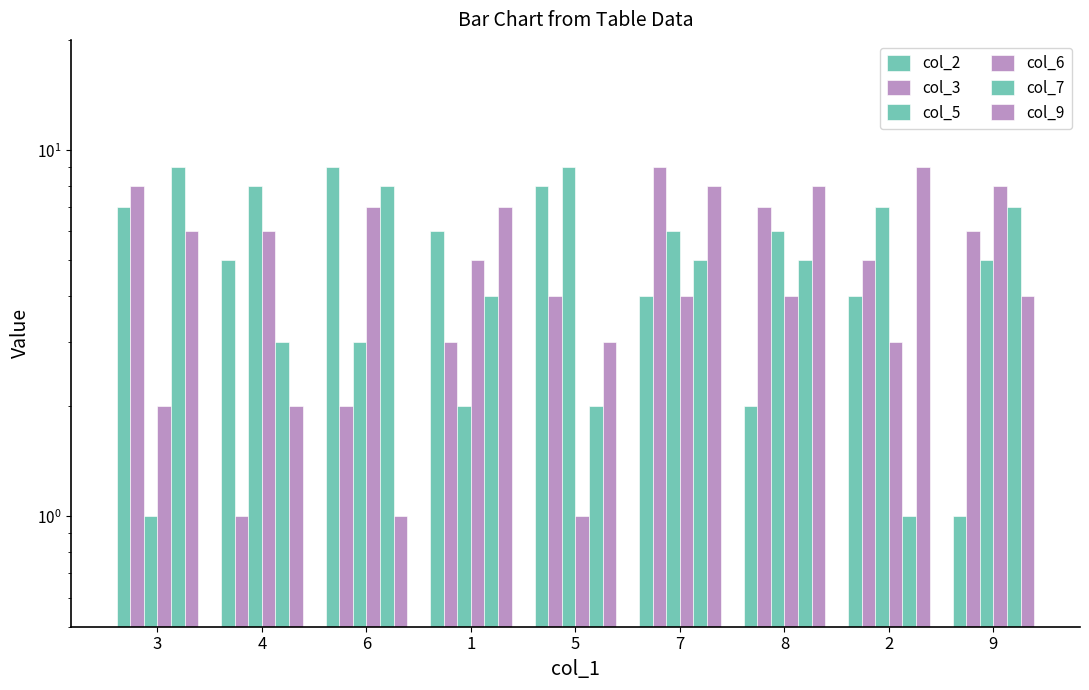

Reading left to right, what are all the values shown in this chart?

col_2: 7	5	9	6	8	4	2	4	1
col_3: 8	1	2	3	4	9	7	5	6
col_5: 1	8	3	2	9	6	6	7	5
col_6: 2	6	7	5	1	4	4	3	8
col_7: 9	3	8	4	2	5	5	1	7
col_9: 6	2	1	7	3	8	8	9	4